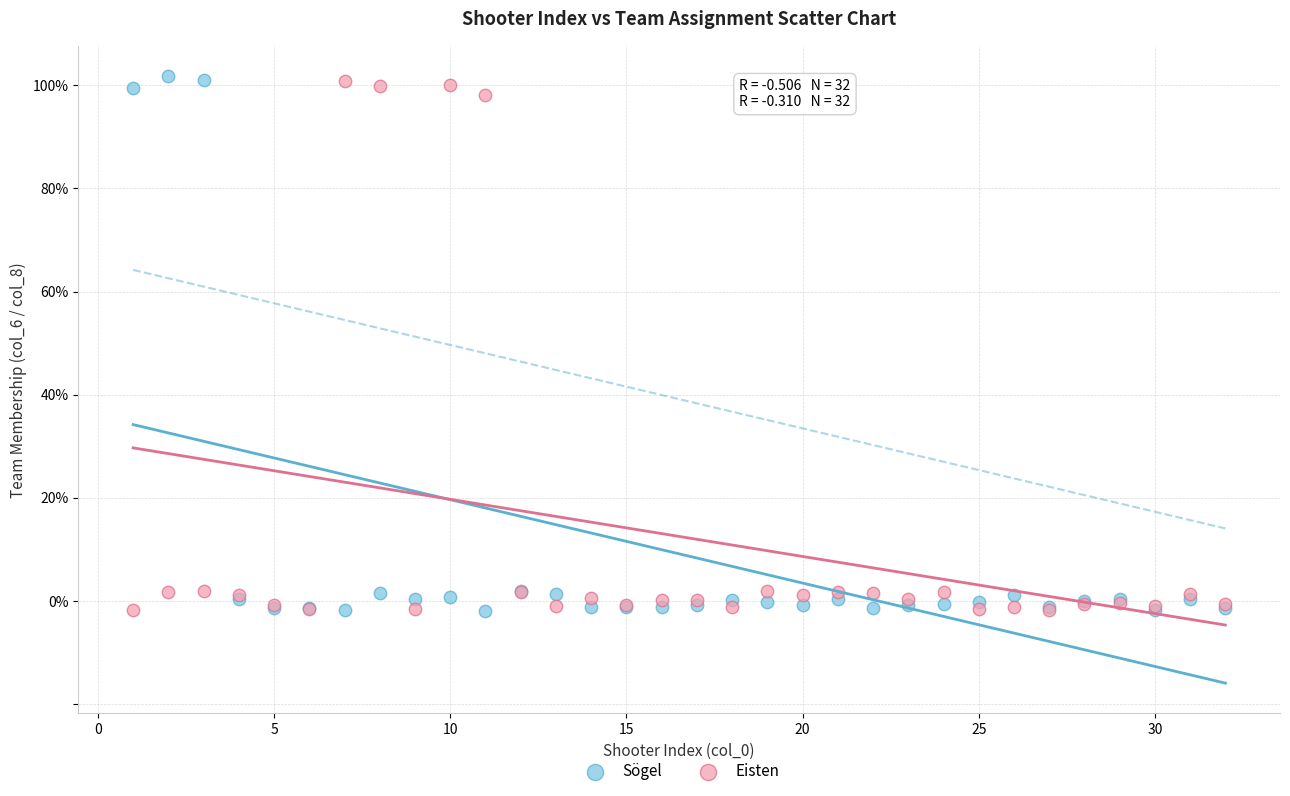

What are all the series names shown in the legend?

Sögel, Eisten